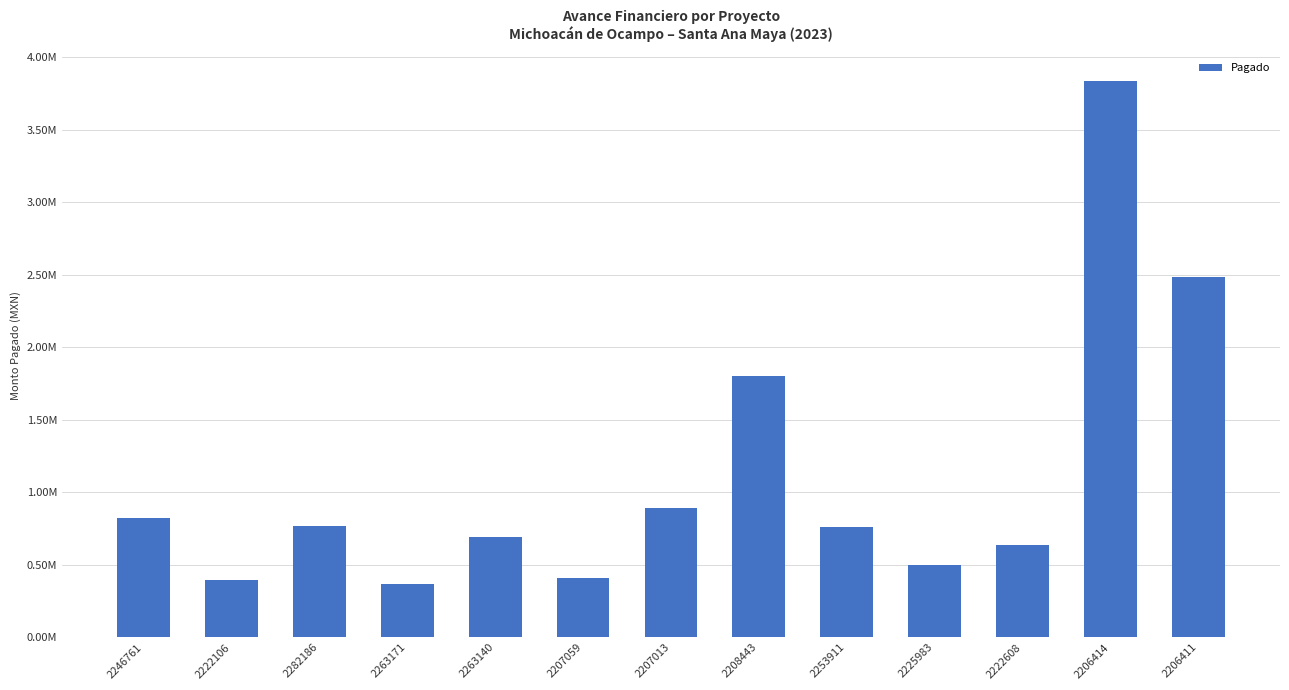

Does the chart contain any negative values?

No